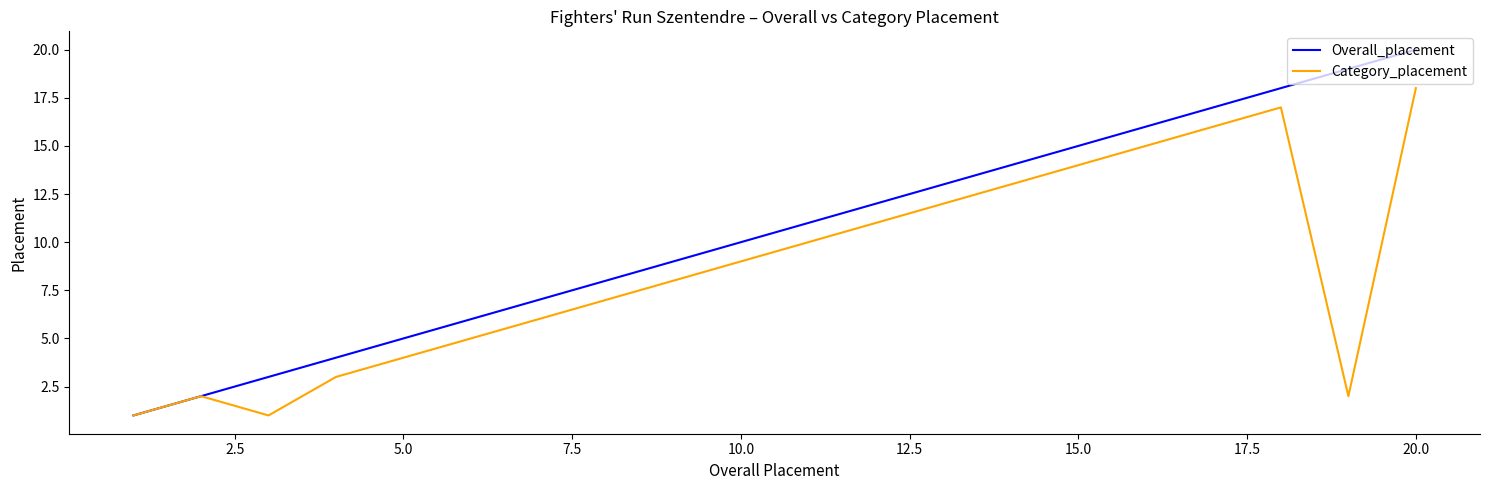

Which series has the largest total across all categories?

Overall_placement